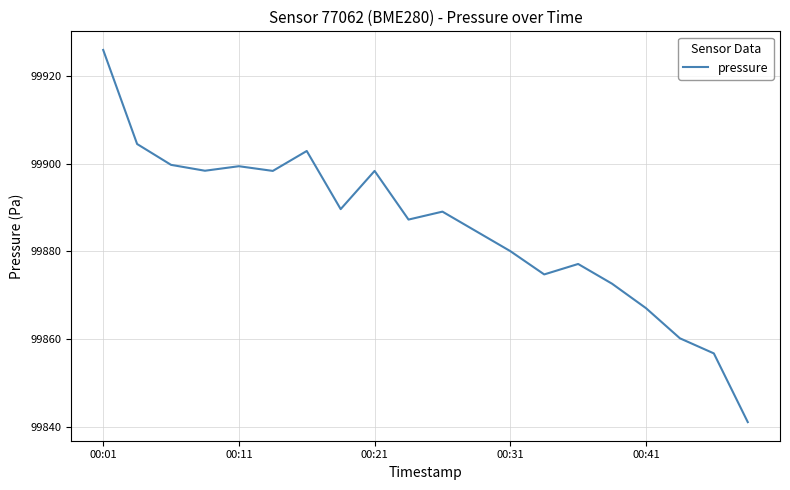

What is the maximum value shown in the chart?

99925.9